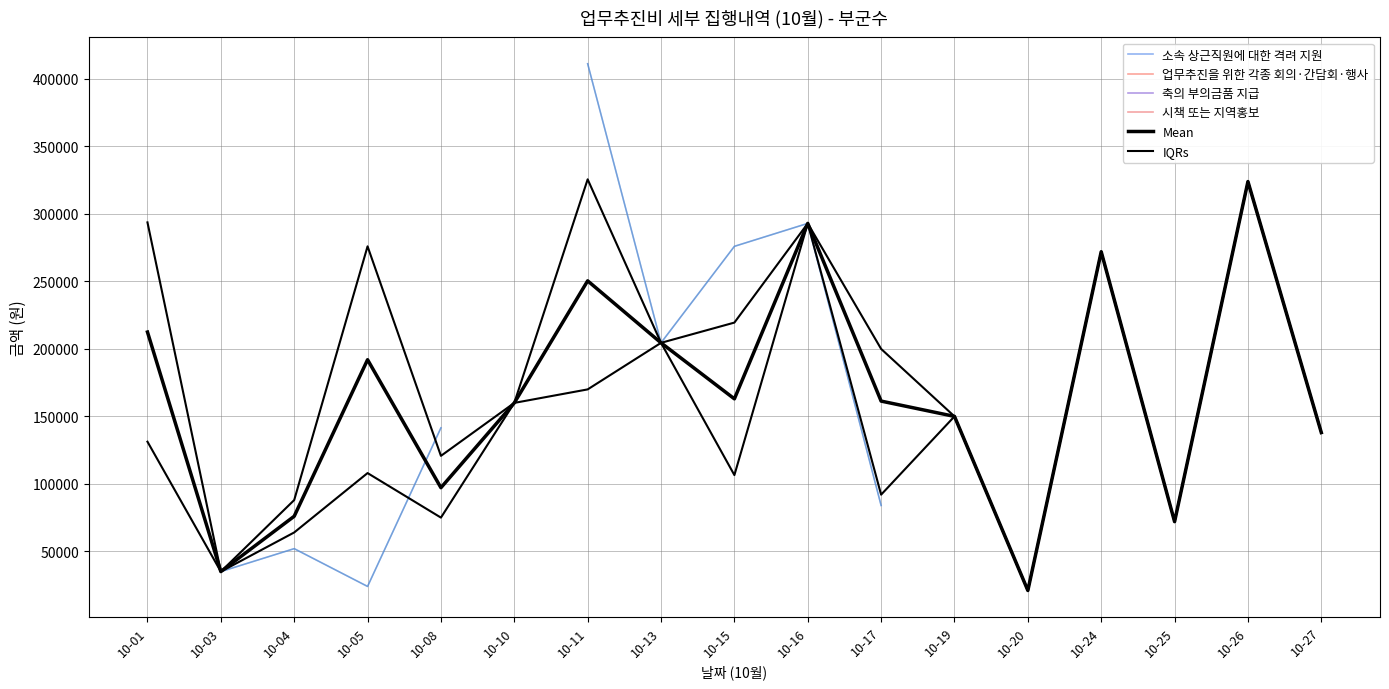

How many data points does each series have?

17